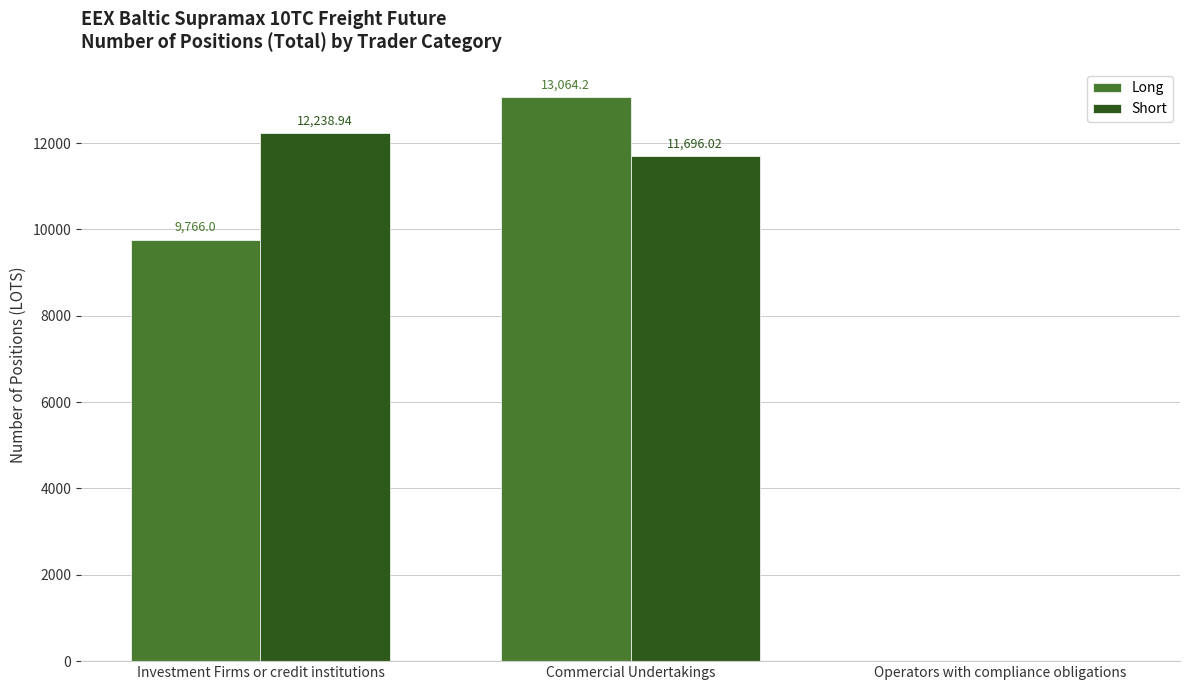

The Short series shows 0.0 at Operators with compliance obligations. True or false?

True